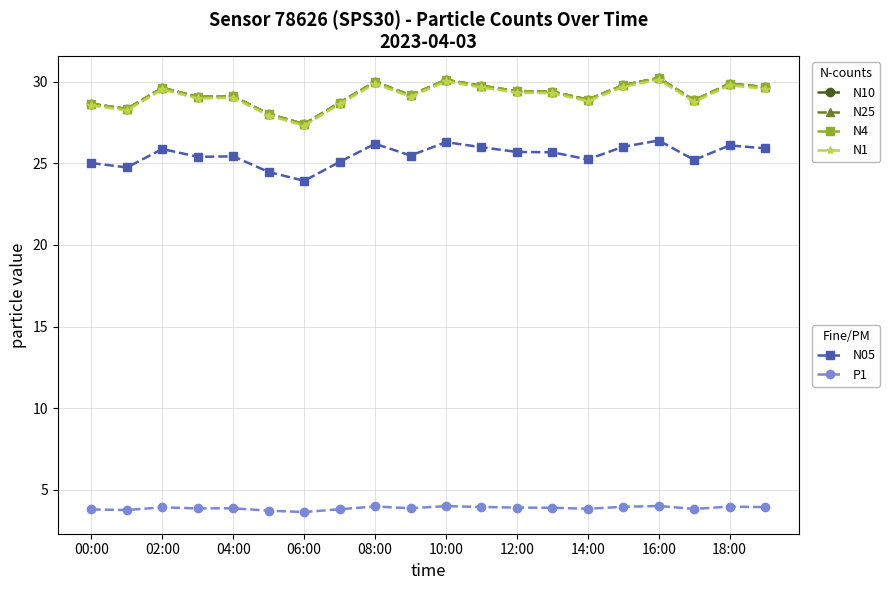

What is the maximum value shown in the chart?

30.2